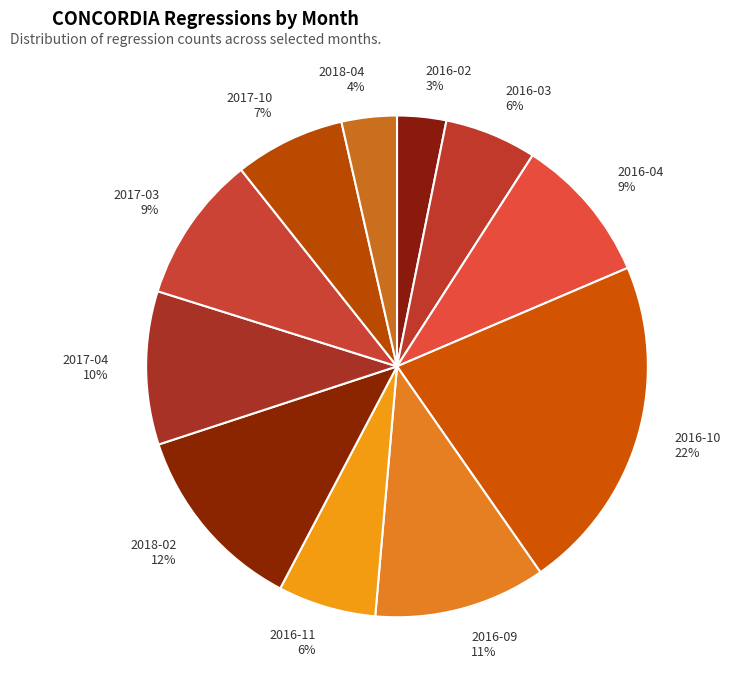

Is it true that 2016-10 is 31% of the pie?

False